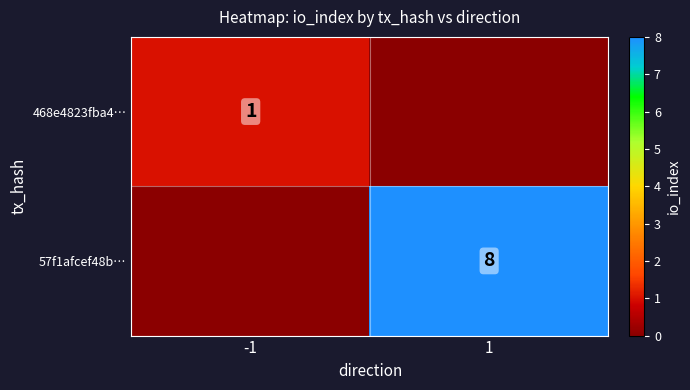

What is the total value across all series at 1?

8